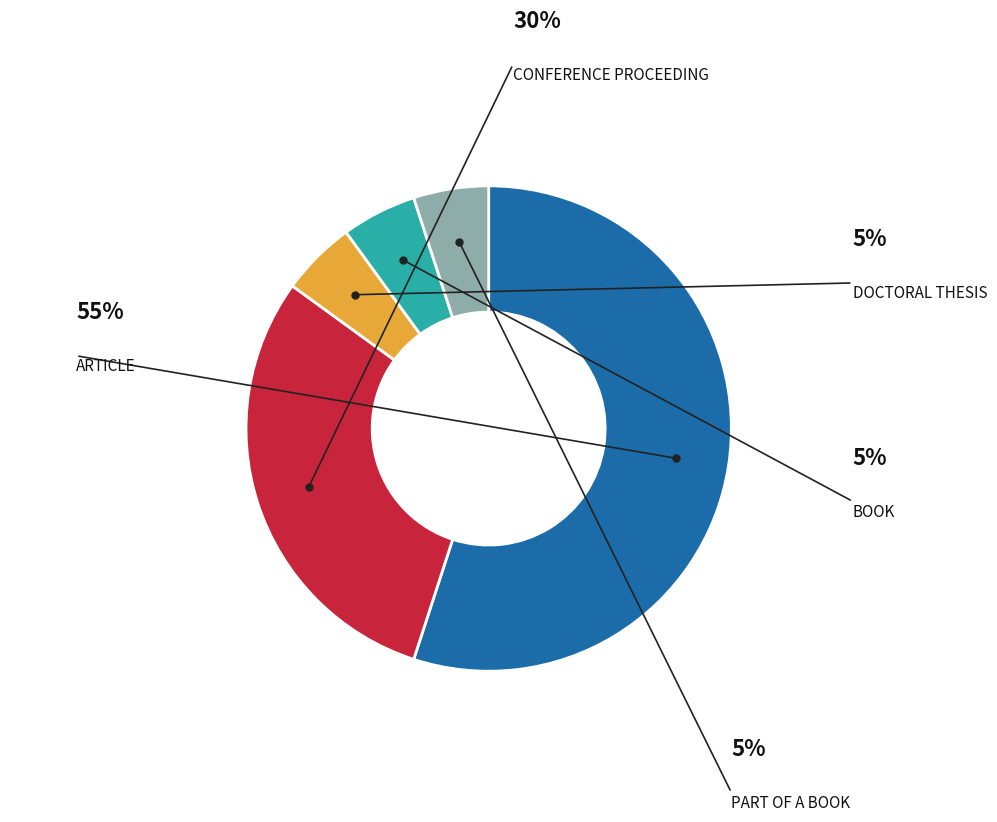

Does any single category account for the majority?

Yes